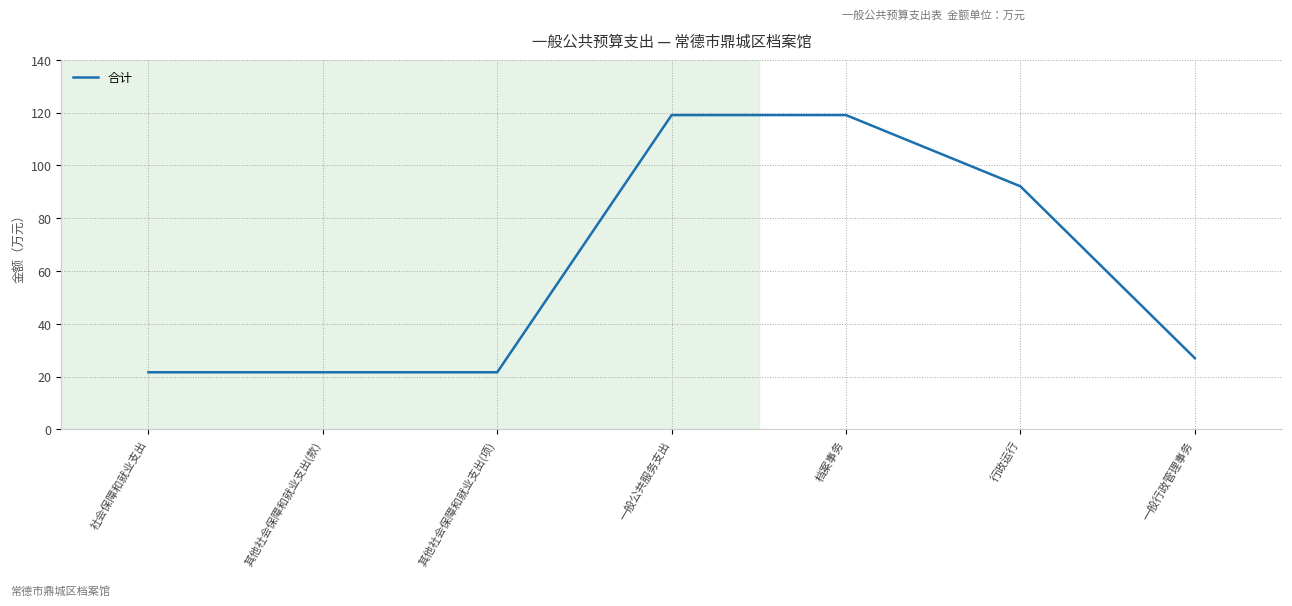

At which label is the value closest to 70?

行政运行